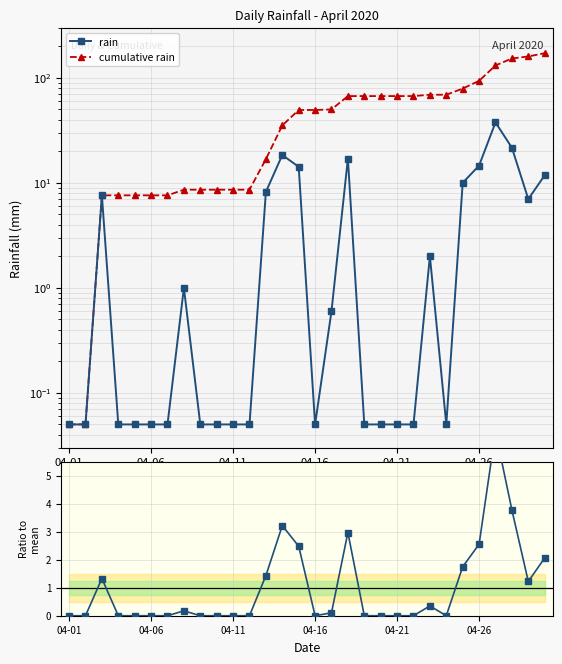

Which series has the largest total across all categories?

cumulative rain